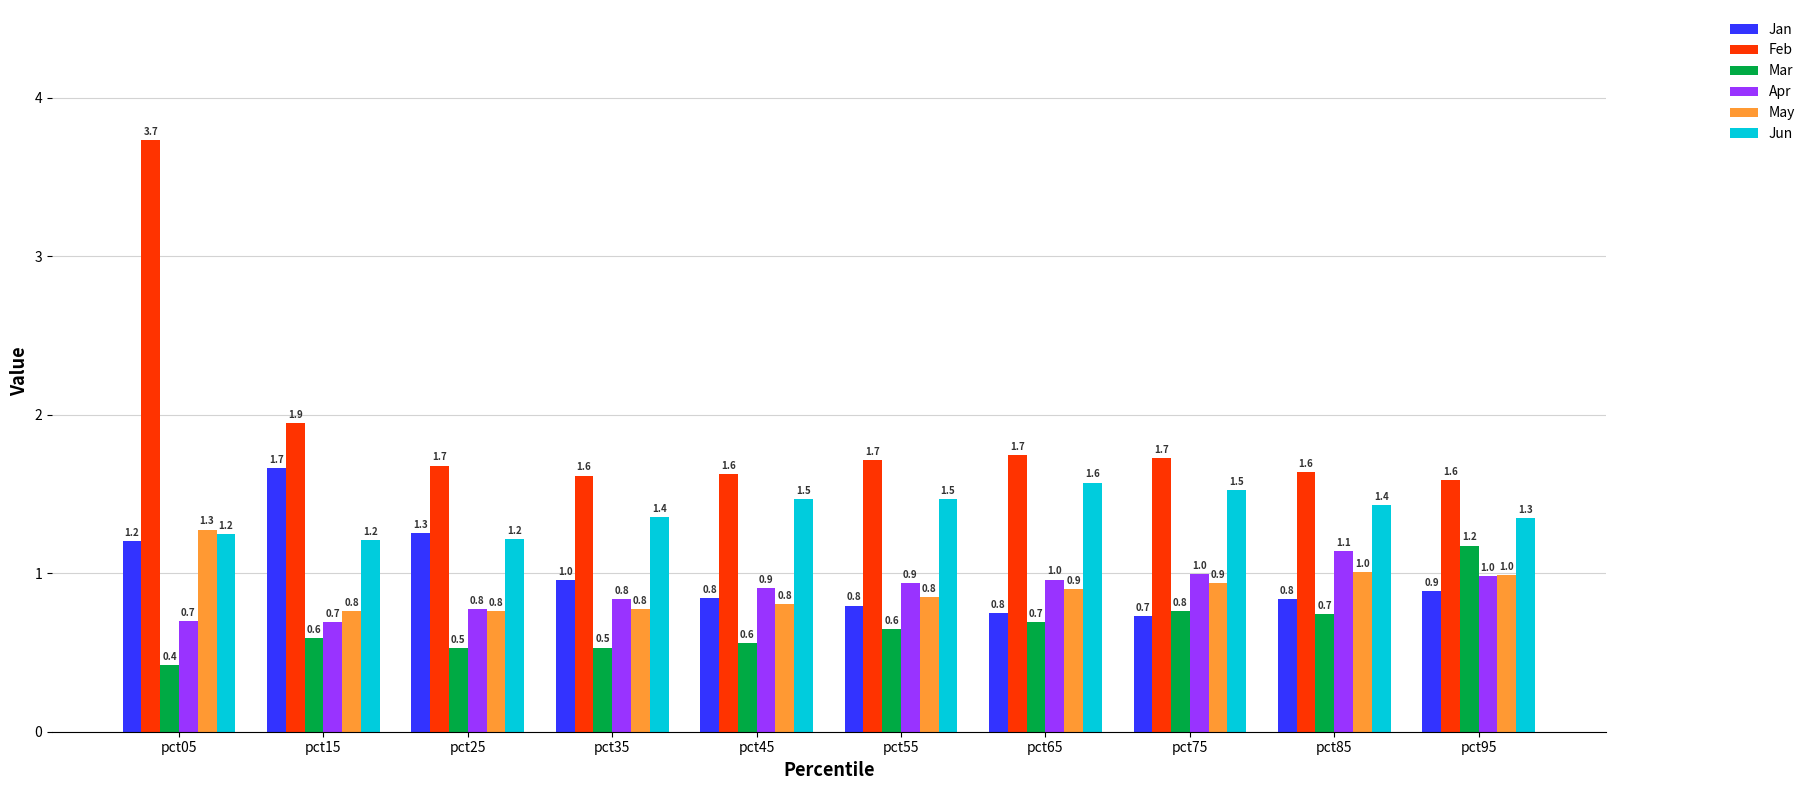

What is the minimum value for May?

0.8